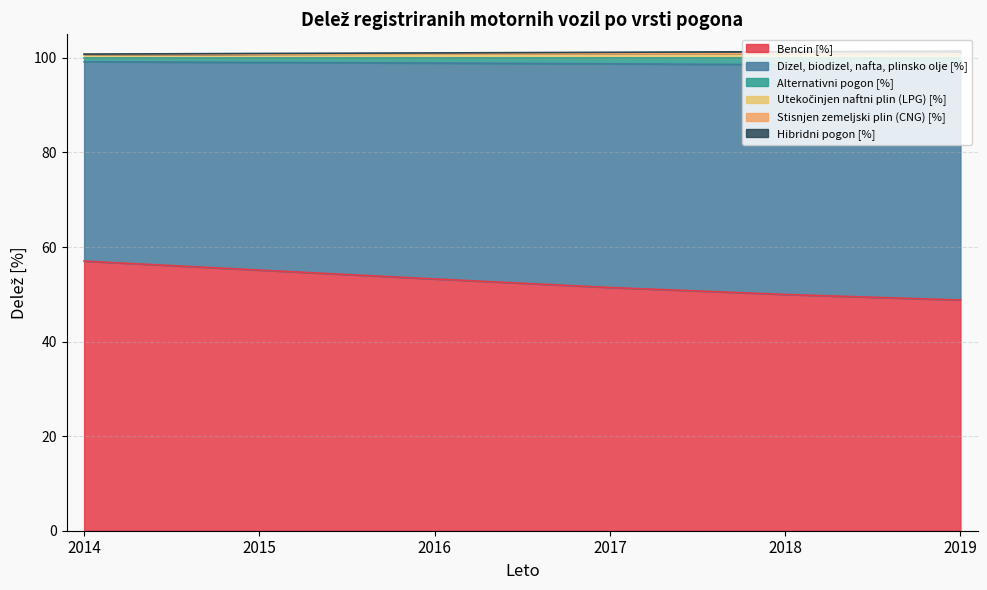

The Utekočinjen naftni plin (LPG) [%] series shows 69.1 at 2017. True or false?

False